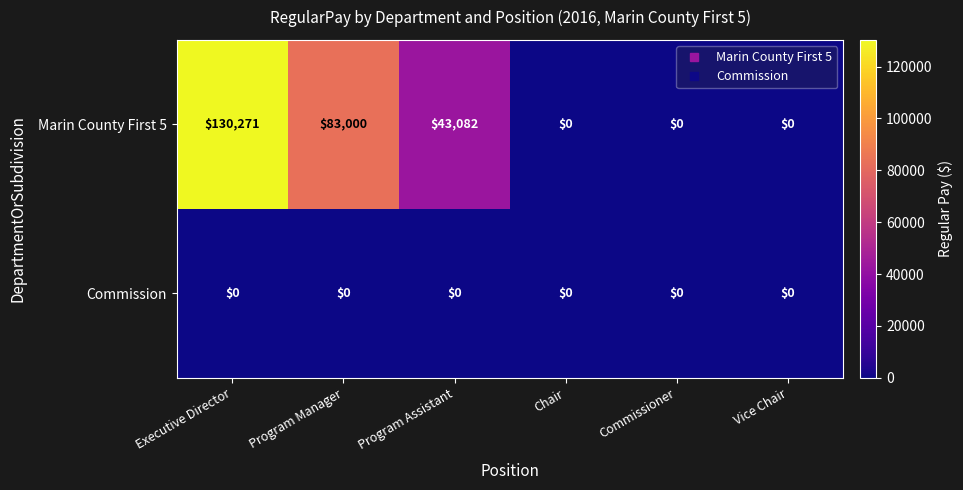

At how many categories does at least one series exceed 32273?

3